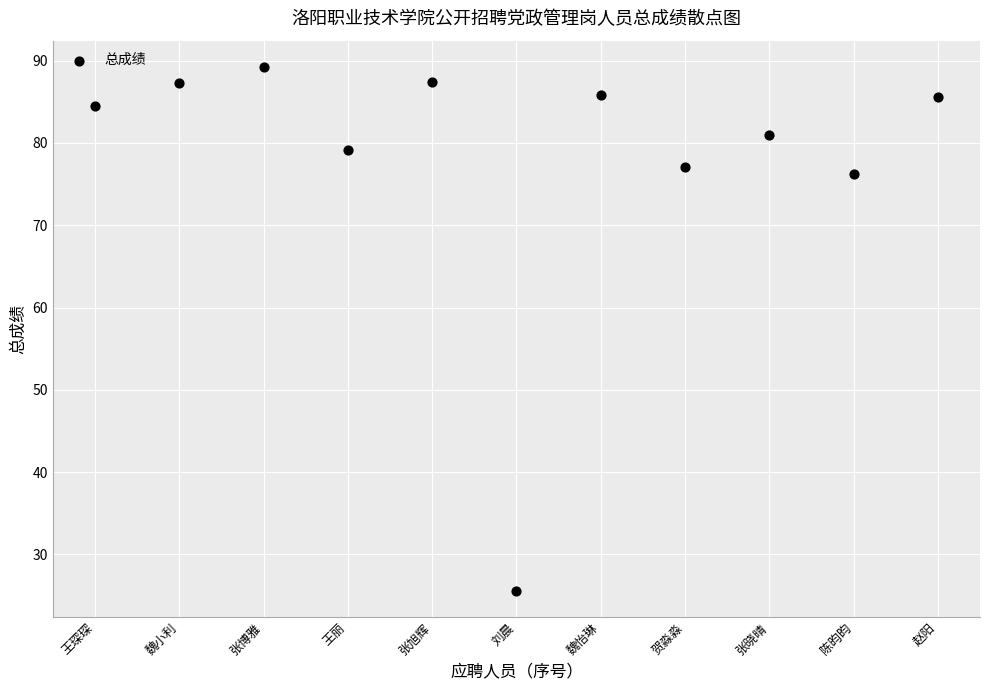

What is the range of Y values (max minus min)?

63.6